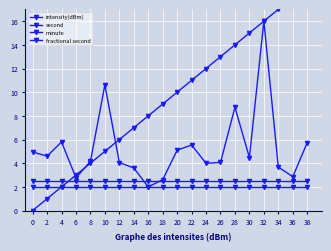

How many values in the second series are below 10?

10